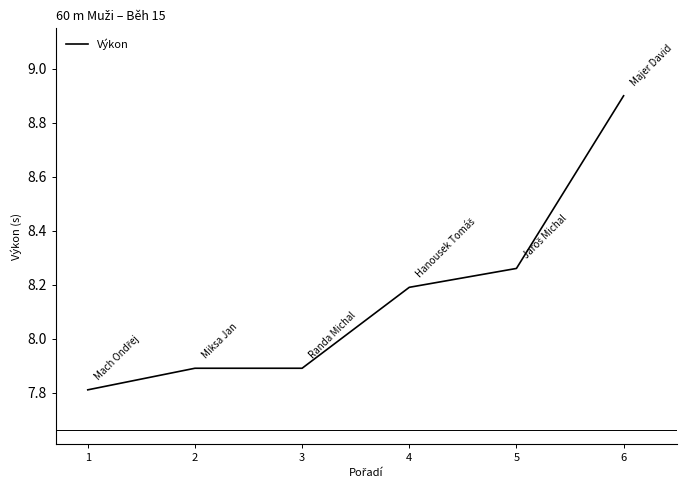

True or false: the data has more than 1 interior local peaks.

False